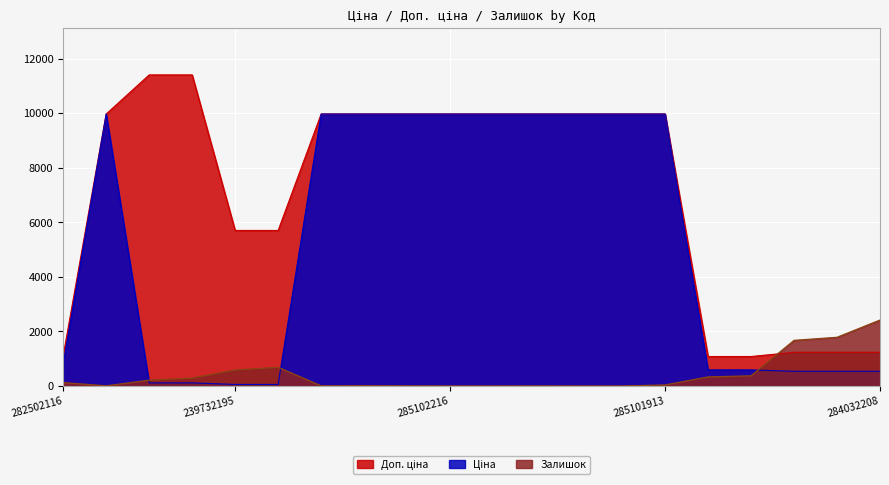

At which label does Залишок reach its peak?

284032208